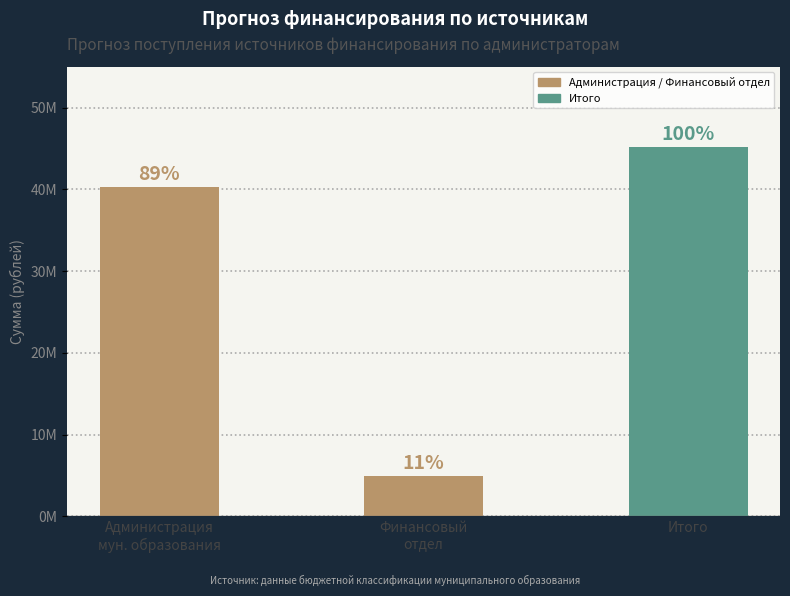

List the labels in order of value, smallest first.

Финансовый
отдел, Администрация
мун. образования, Итого